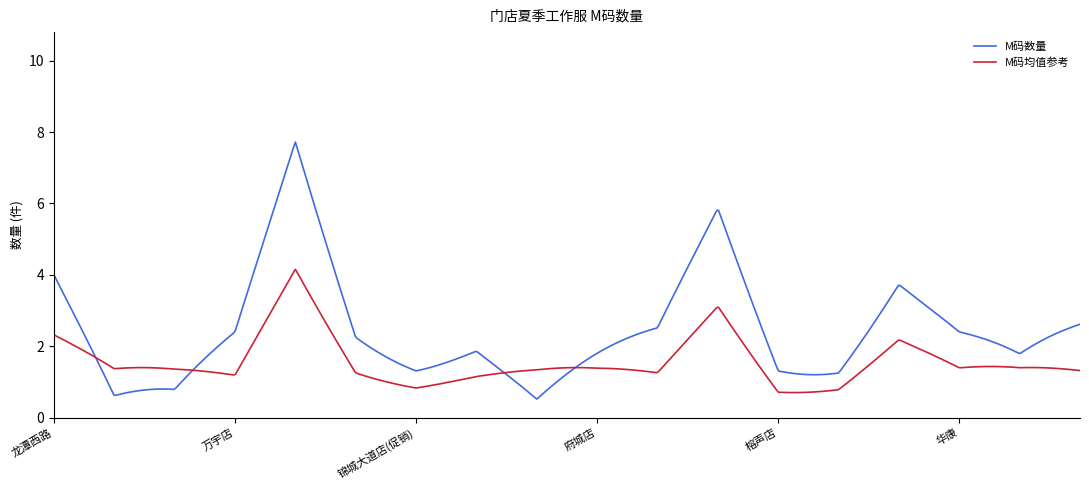

What is the minimum value shown in the chart?

0.5